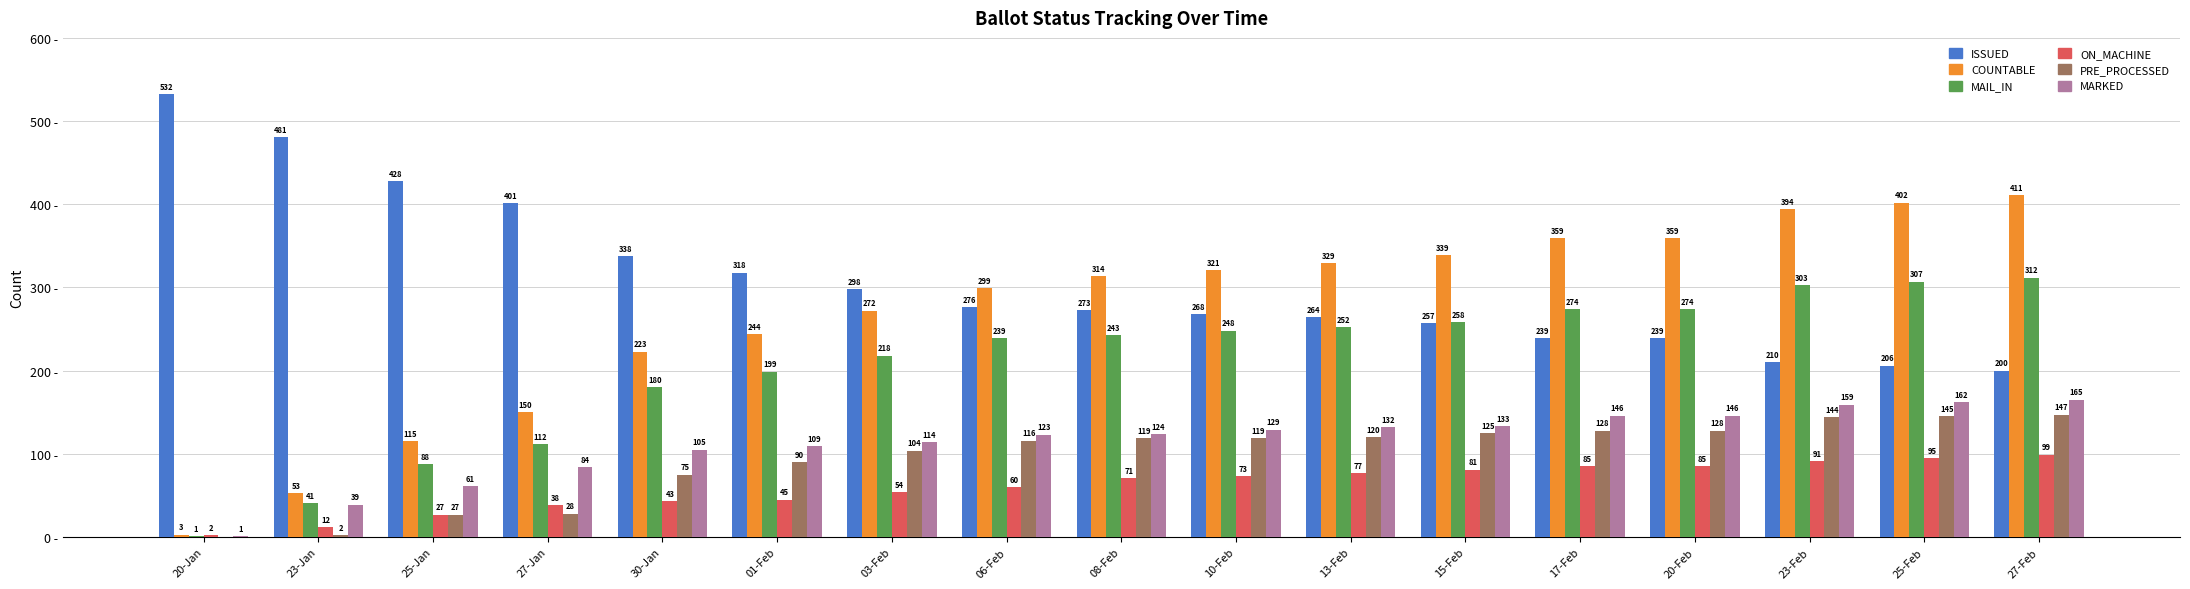

Between 25-Jan and 06-Feb, which series saw the biggest shift?

COUNTABLE